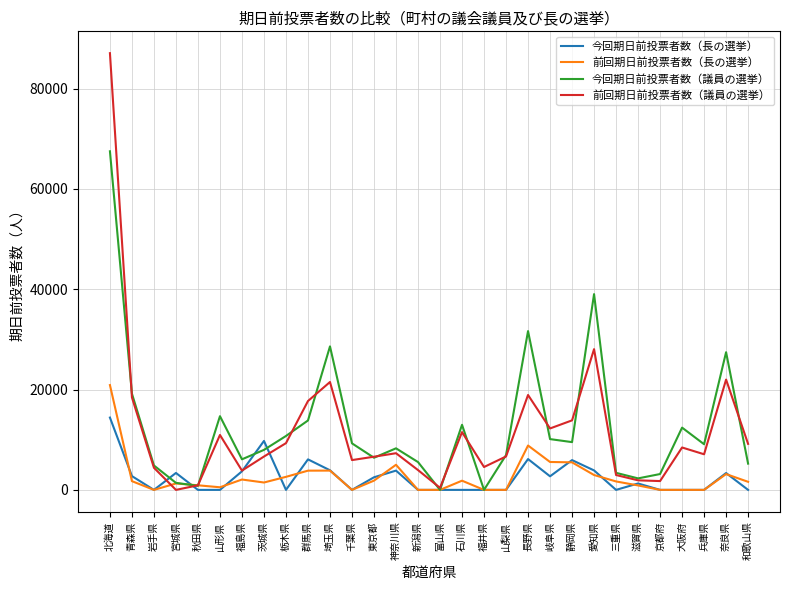

How many distinct data groups are displayed?

4